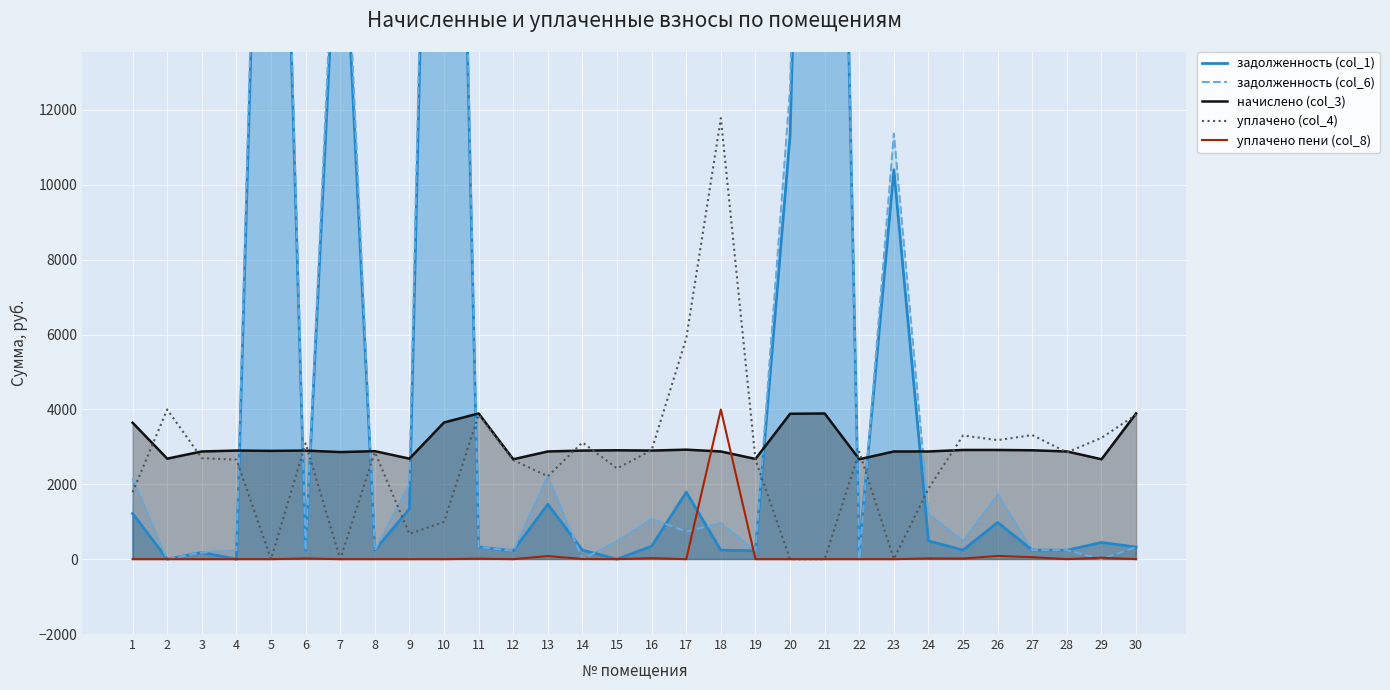

True or false: уплачено (col_4) and уплачено пени (col_8) cross at least once.

False